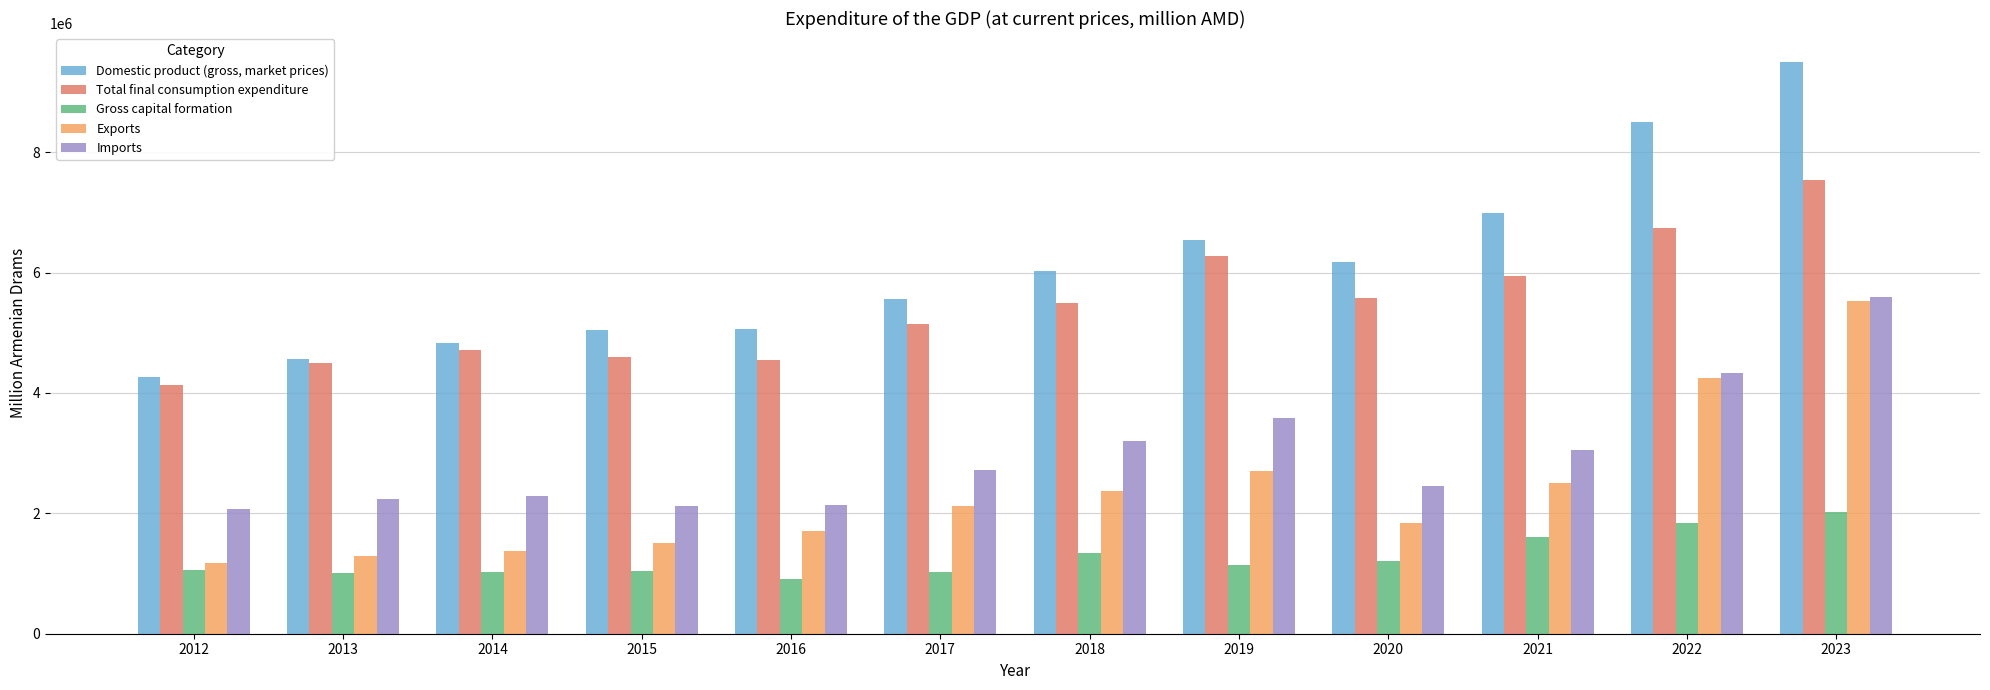

List the series in order of their peak value, lowest first.

Gross capital formation, Exports, Imports, Total final consumption expenditure, Domestic product (gross, market prices)